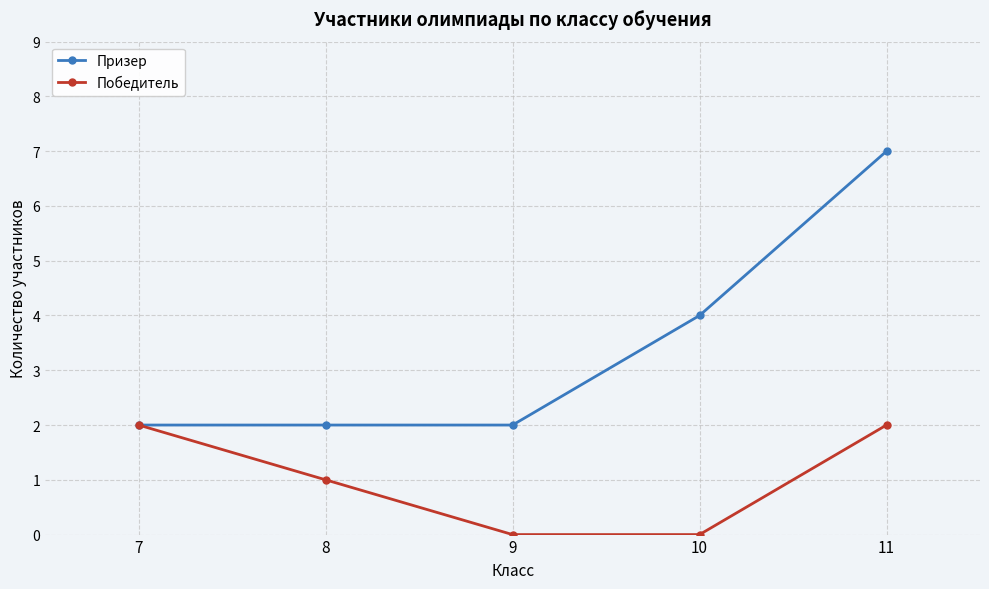

What is the difference between the Победитель values at 7 and 9?

2